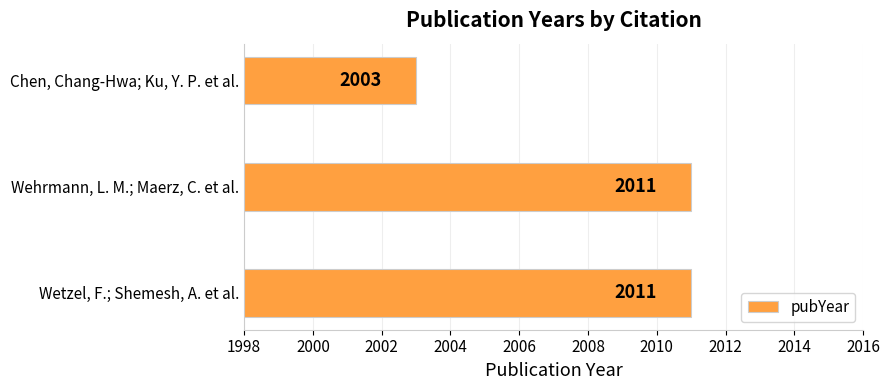

At which category does the chart reach its minimum across all series?

Chen, Chang-Hwa; Ku, Y. P. et al.